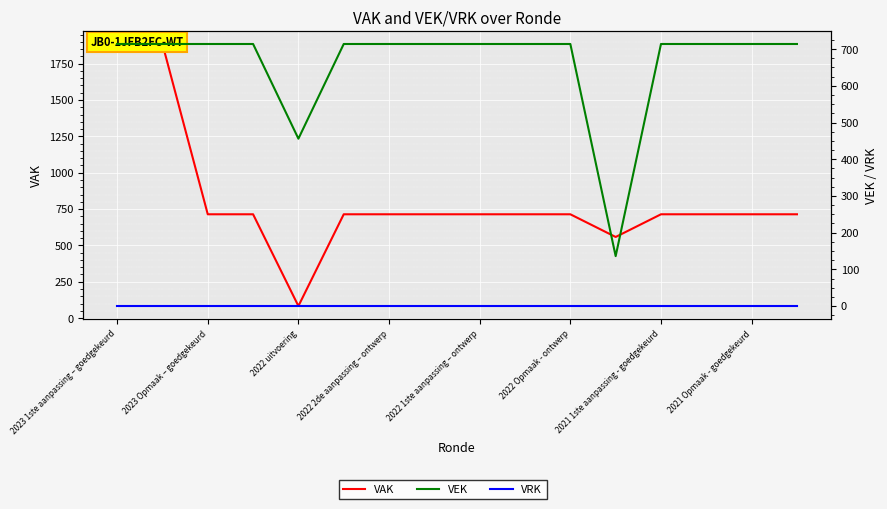

What is the greatest value displayed?

1885